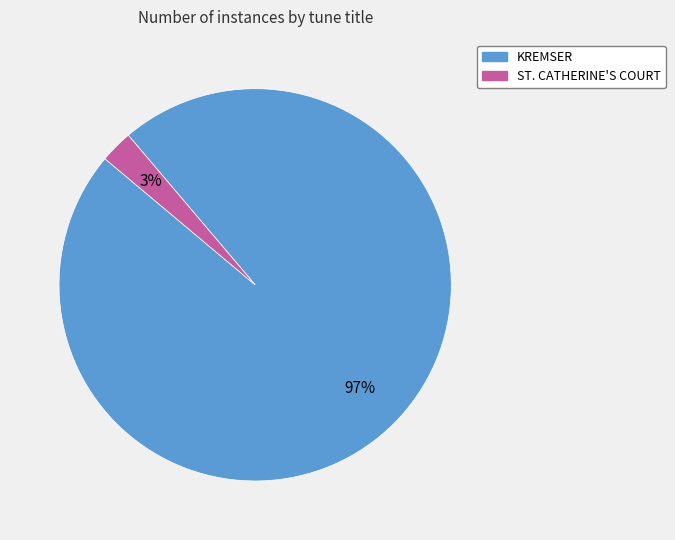

Count the number of slices in the pie.

2